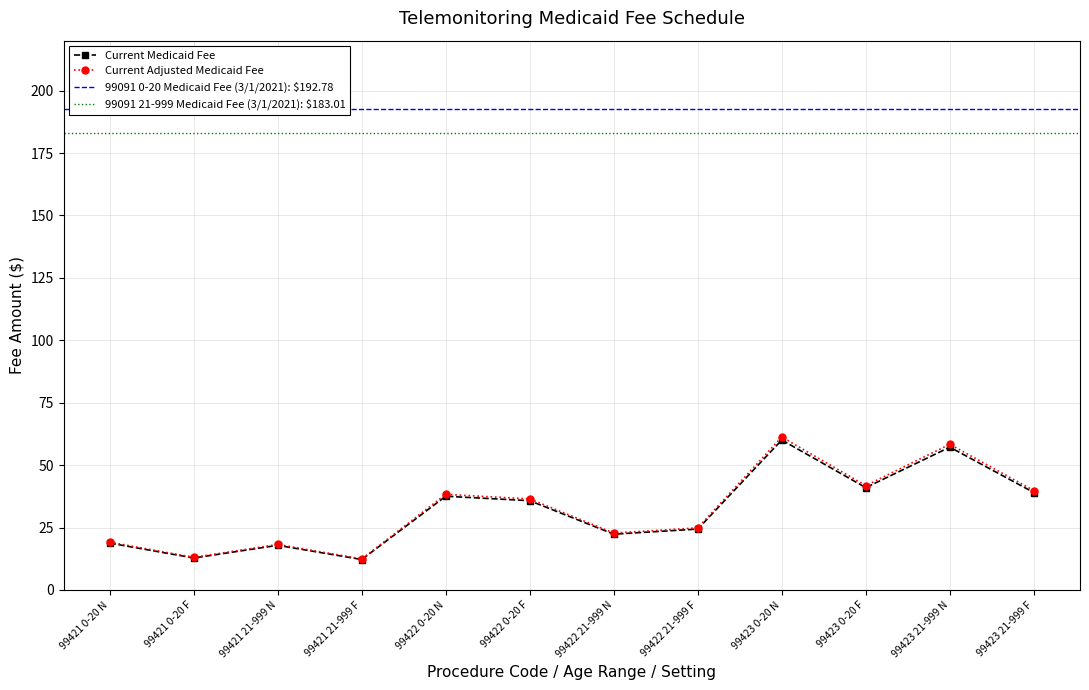

How many data points are less than 35?

6